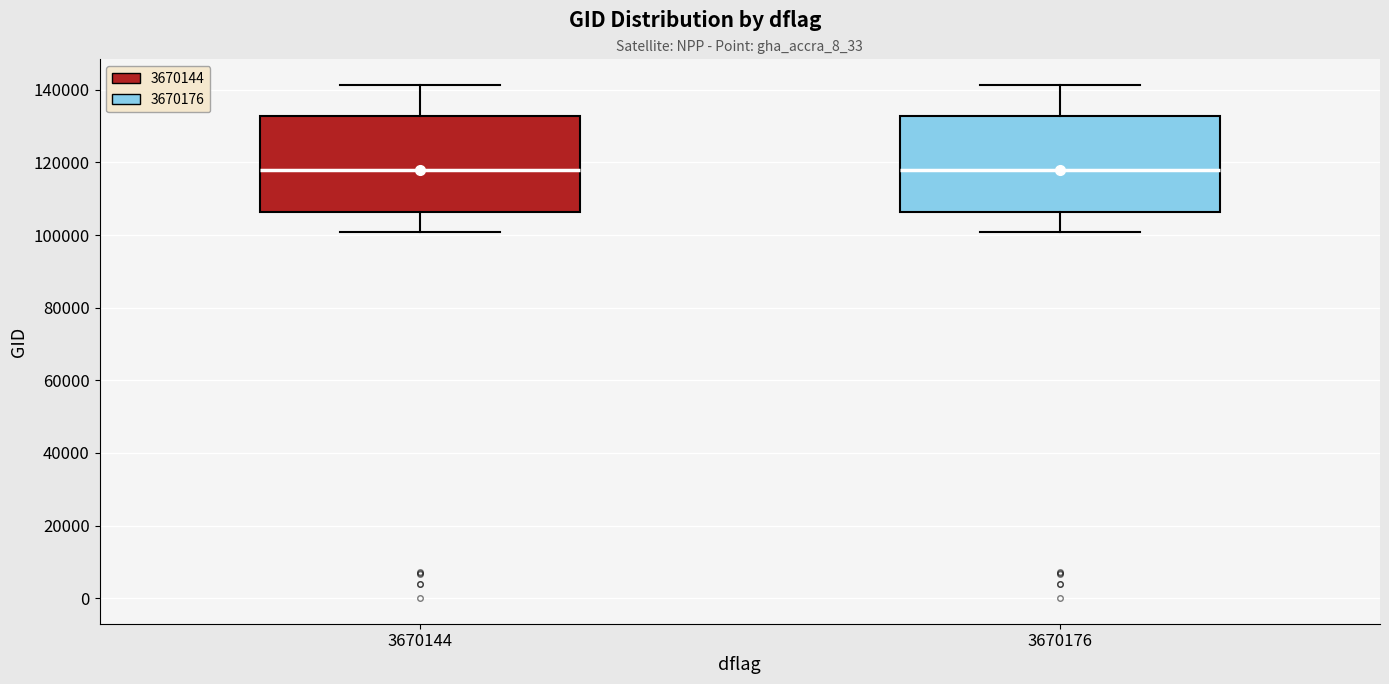

Where does the median line of the box at x = 3670144 sit on the y-axis? The values are not printed on the chart, so give them approximately, as read against the axis.

118000